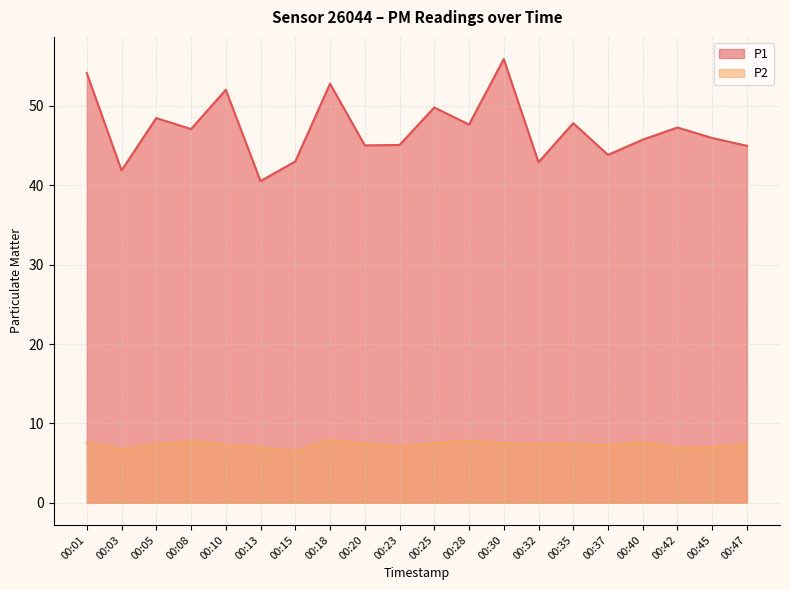

At which label does P1 line reach its peak?

00:30